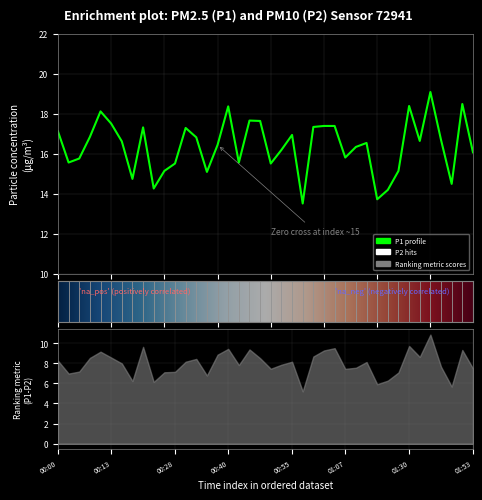

What is the difference between the values at 00:55 and 00:13?

0.6